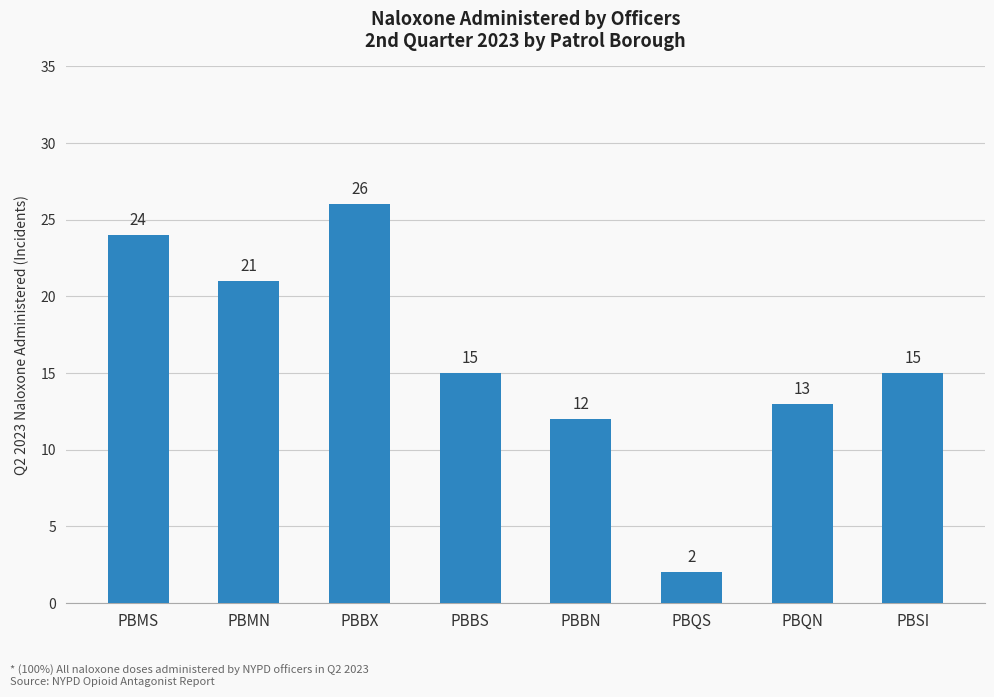

Does the chart contain stacked bars?

No